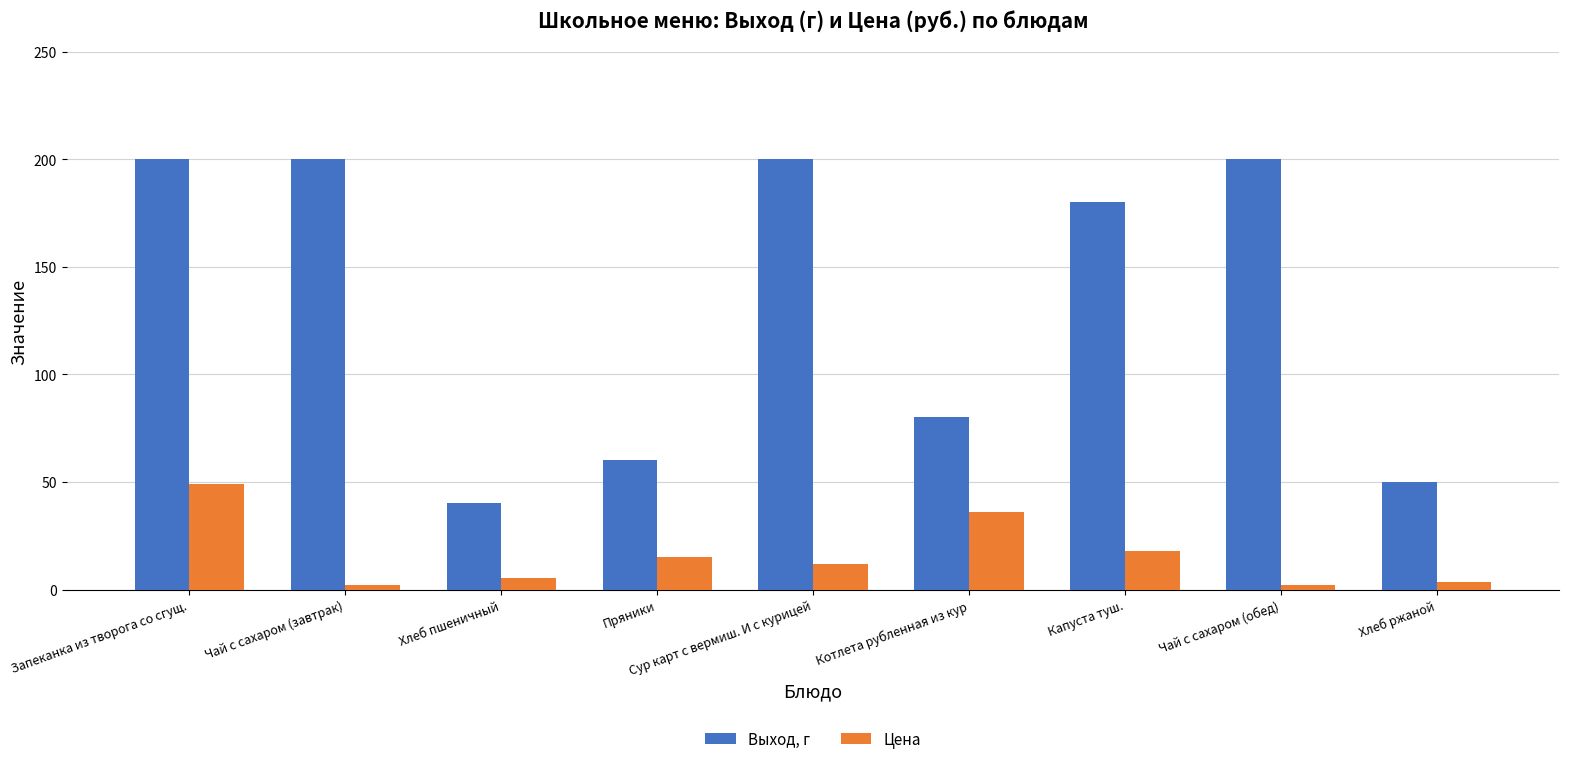

Reading right to left, list all the values displayed in this chart.

Выход, г: 50.0	200.0	180.0	80.0	200.0	60.0	40.0	200.0	200.0
Цена: 3.5	2.3	17.7	36.1	11.9	15.0	5.2	2.3	49.1